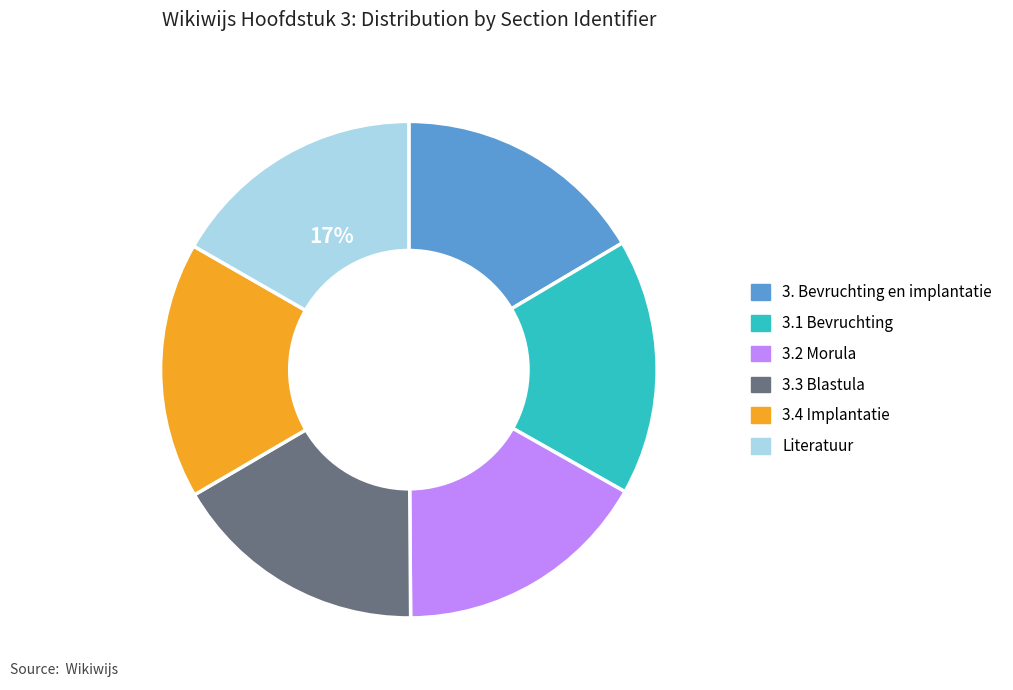

Combined, do Literatuur and 3.3 Blastula account for over 50%?

No